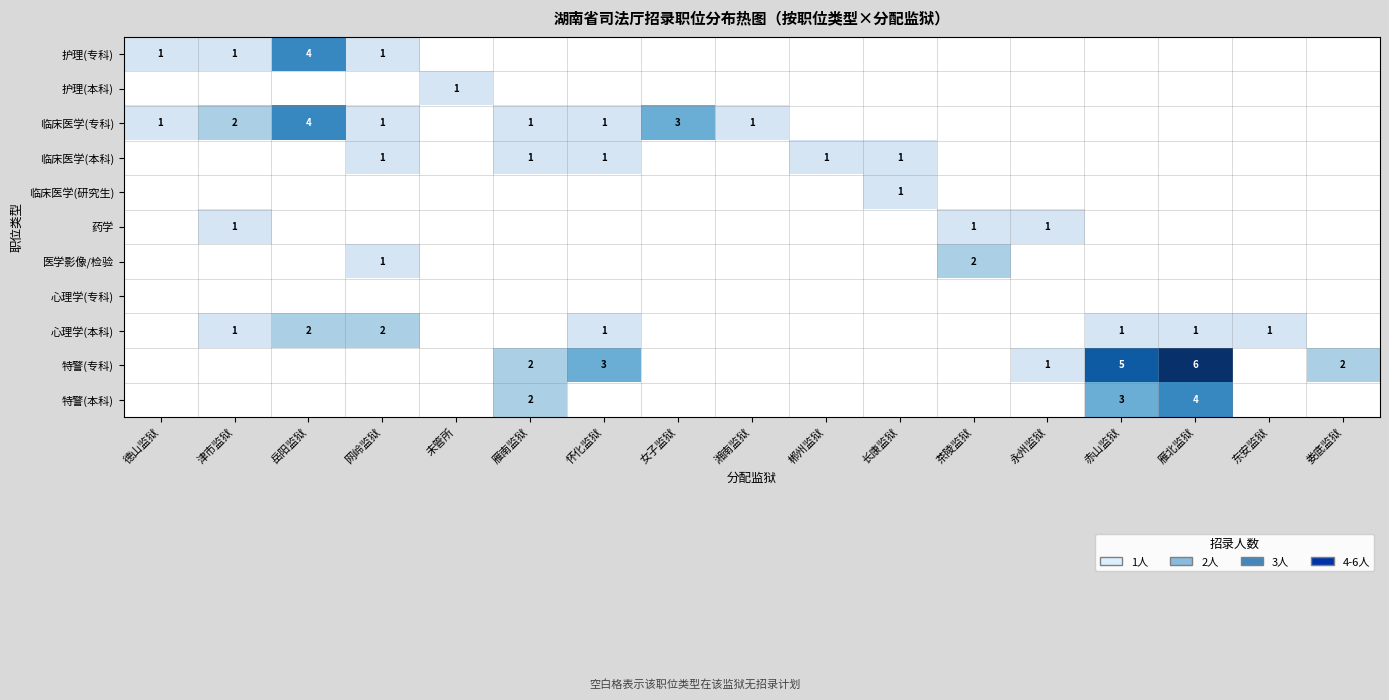

The value of 特警(专科) at 雁南监狱 is 2. True or false?

True